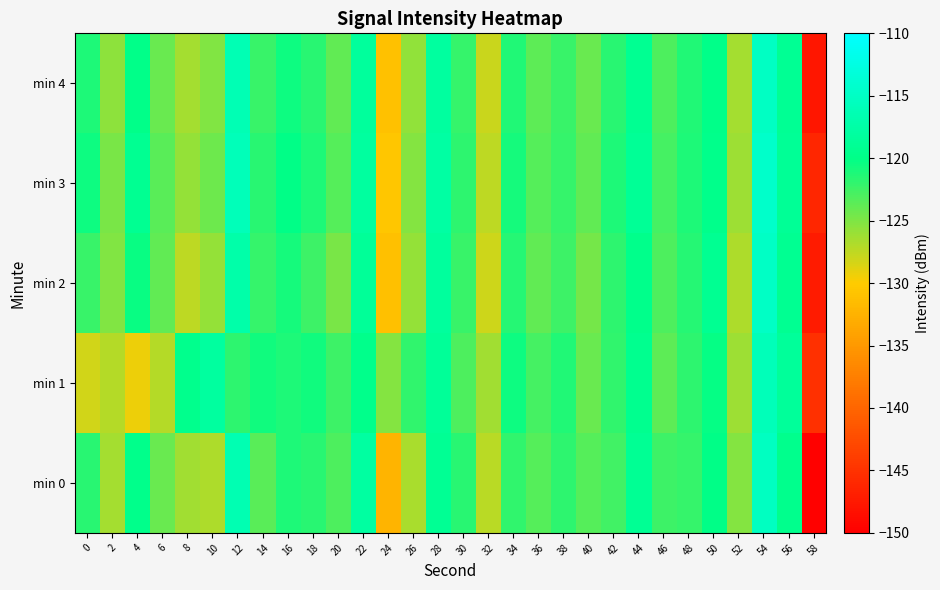

Between 10 and 4, which is larger?

4